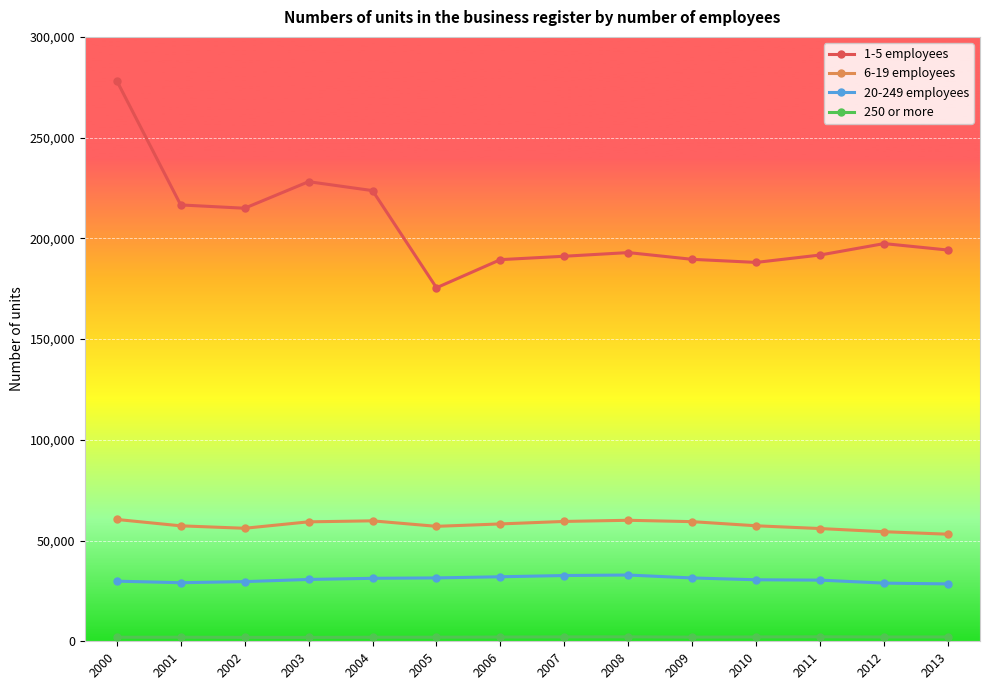

Which series has the widest spread of values?

1-5 employees